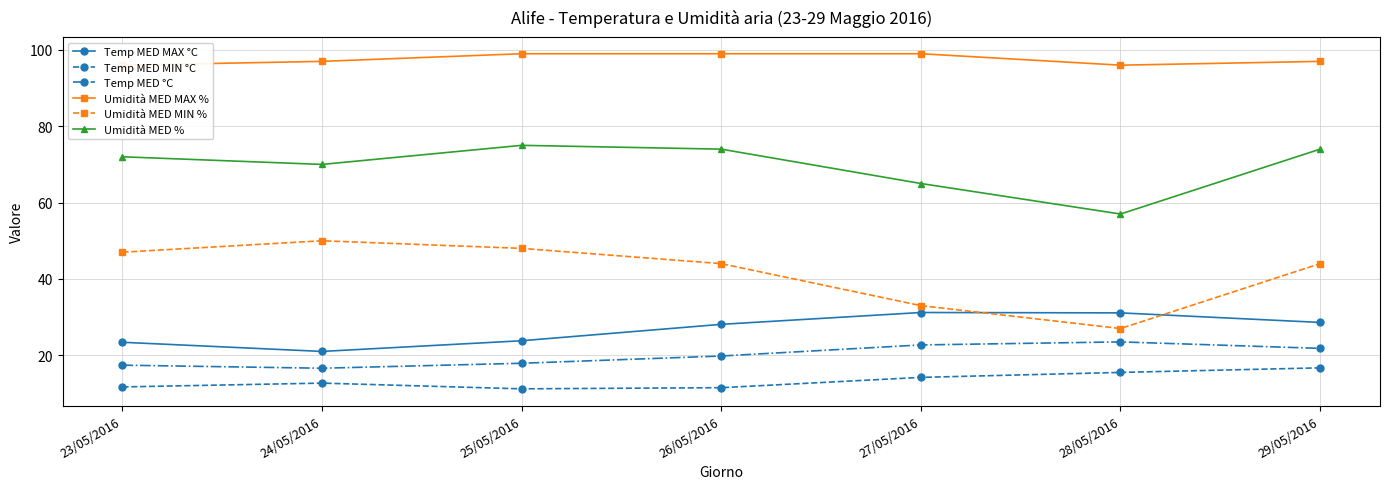

At which label does Umidità MED MIN % reach its minimum?

28/05/2016